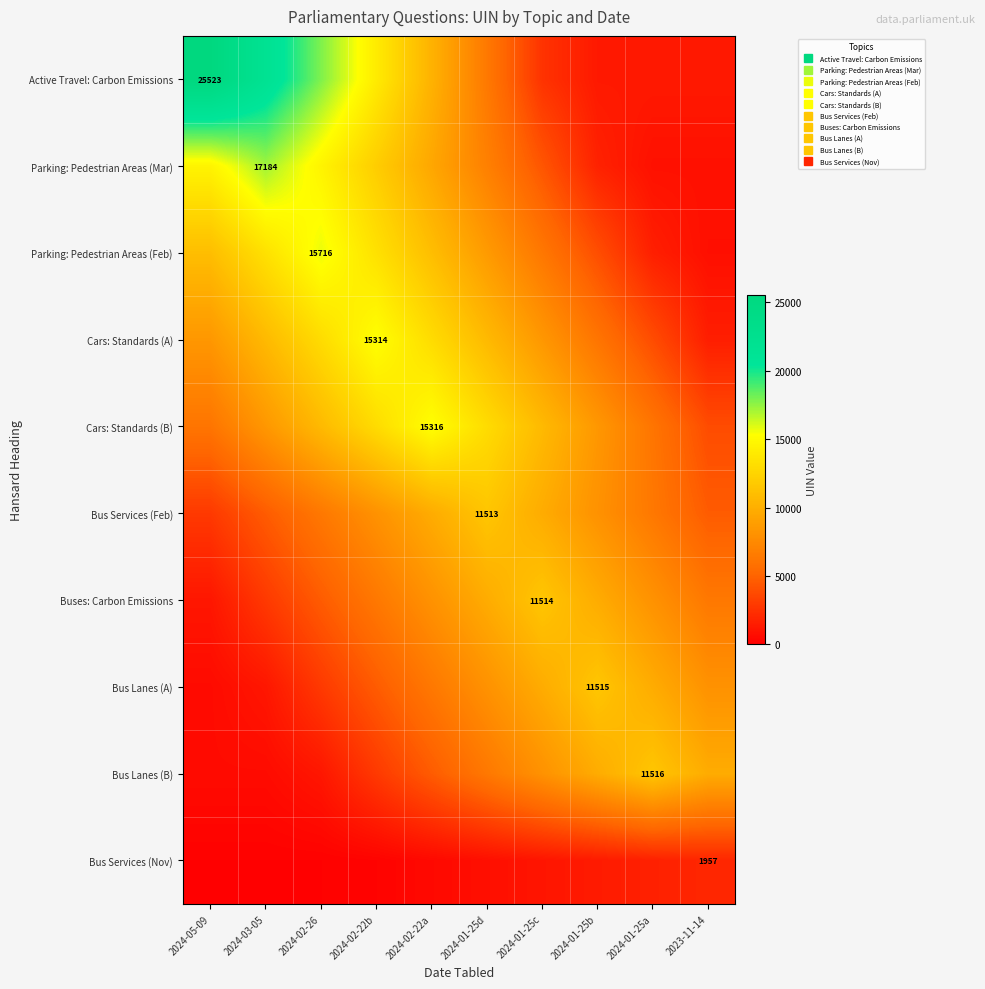

Which series has the largest range (max minus min)?

Active Travel: Carbon Emissions